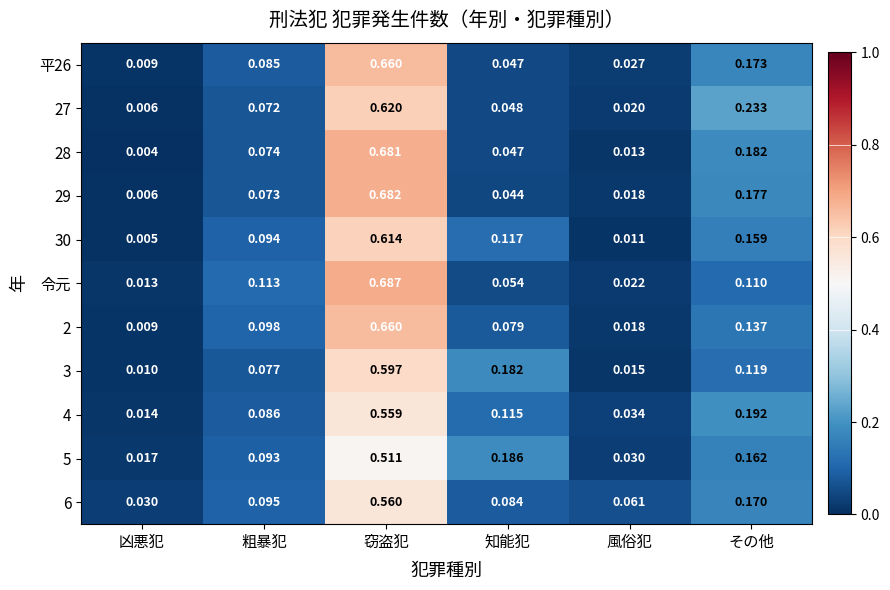

At which label does 6 reach its peak?

窃盗犯